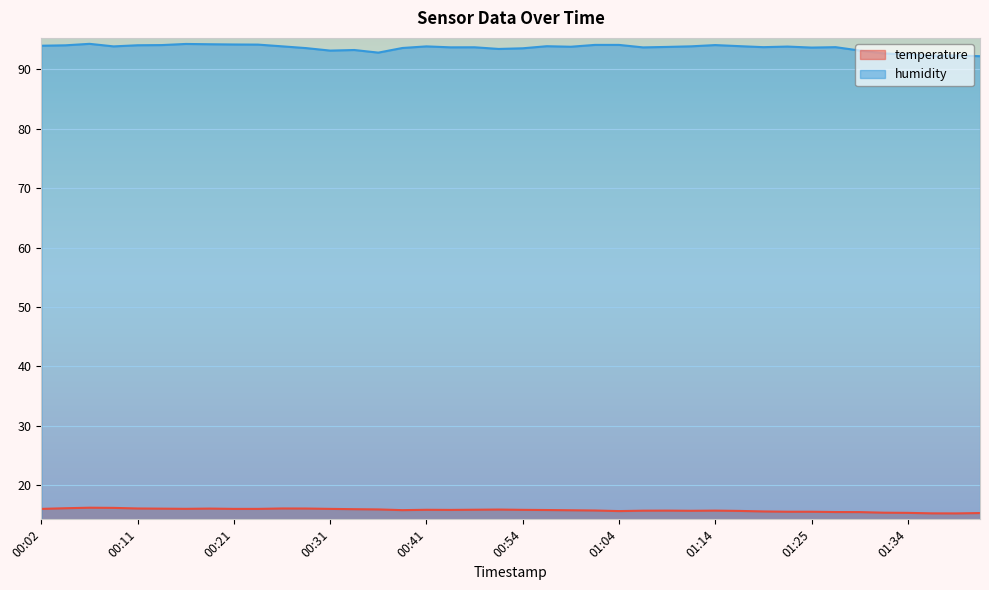

Does the chart display data point markers on the line(s)?

No